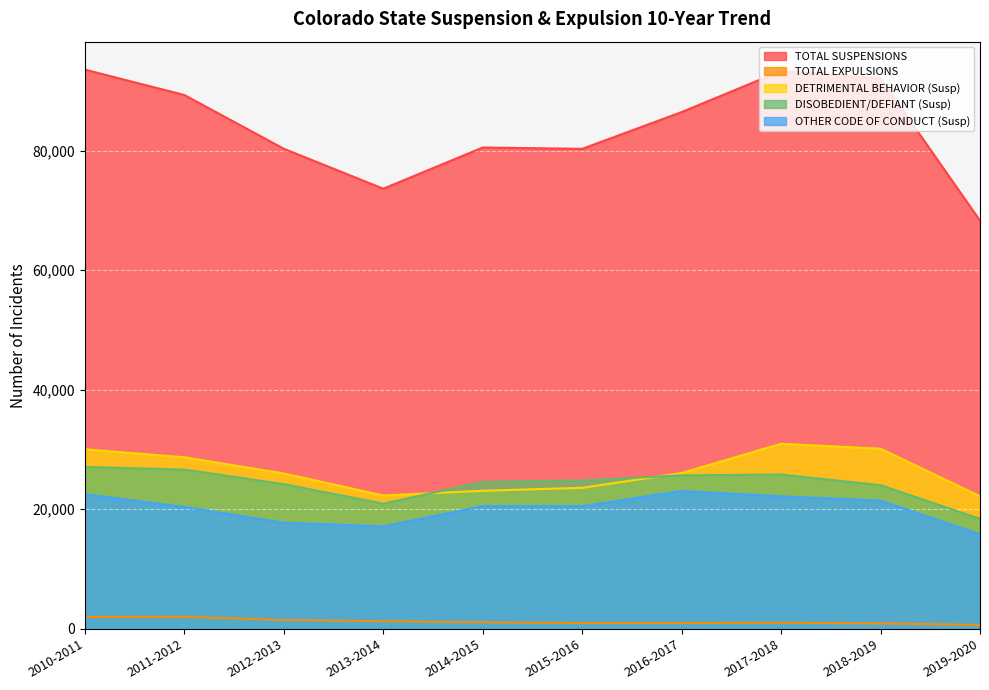

At how many categories does at least one series exceed 81095?

5